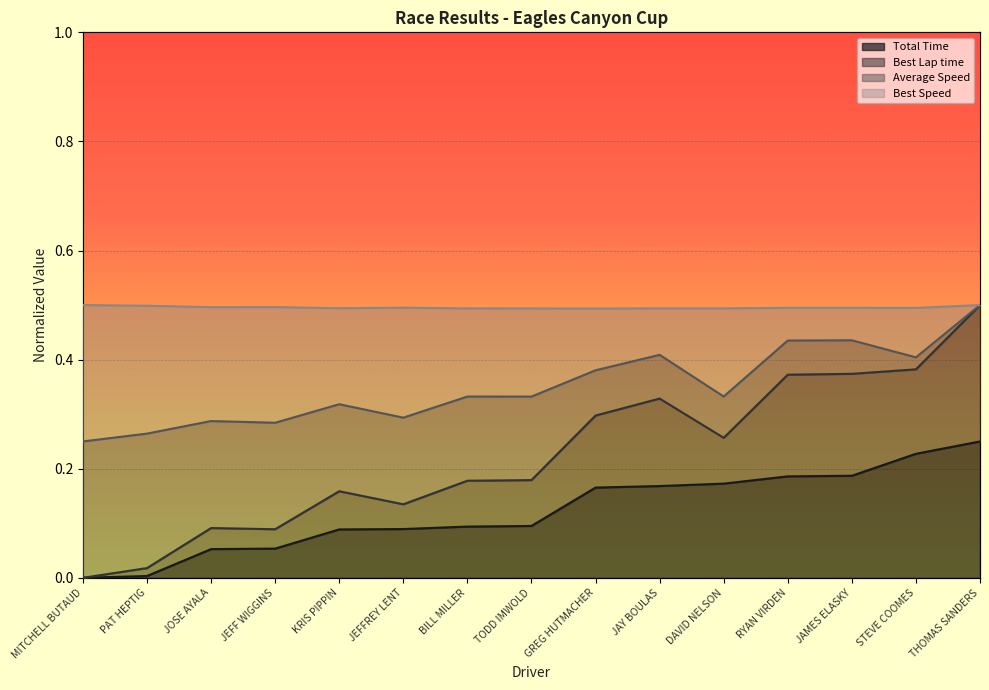

Which category has the lowest value in the Average Speed series?

MITCHELL BUTAUD